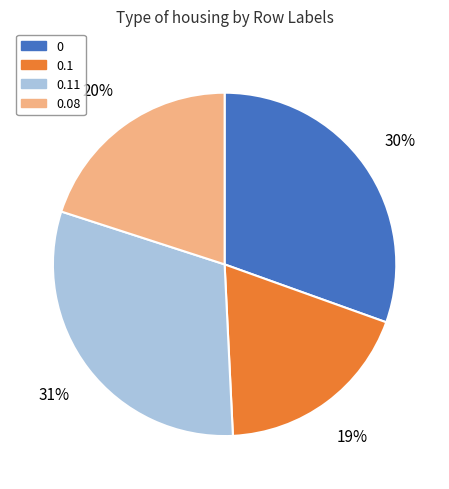

To the nearest percent, what is the difference between the largest and smallest slice percentages?

12%